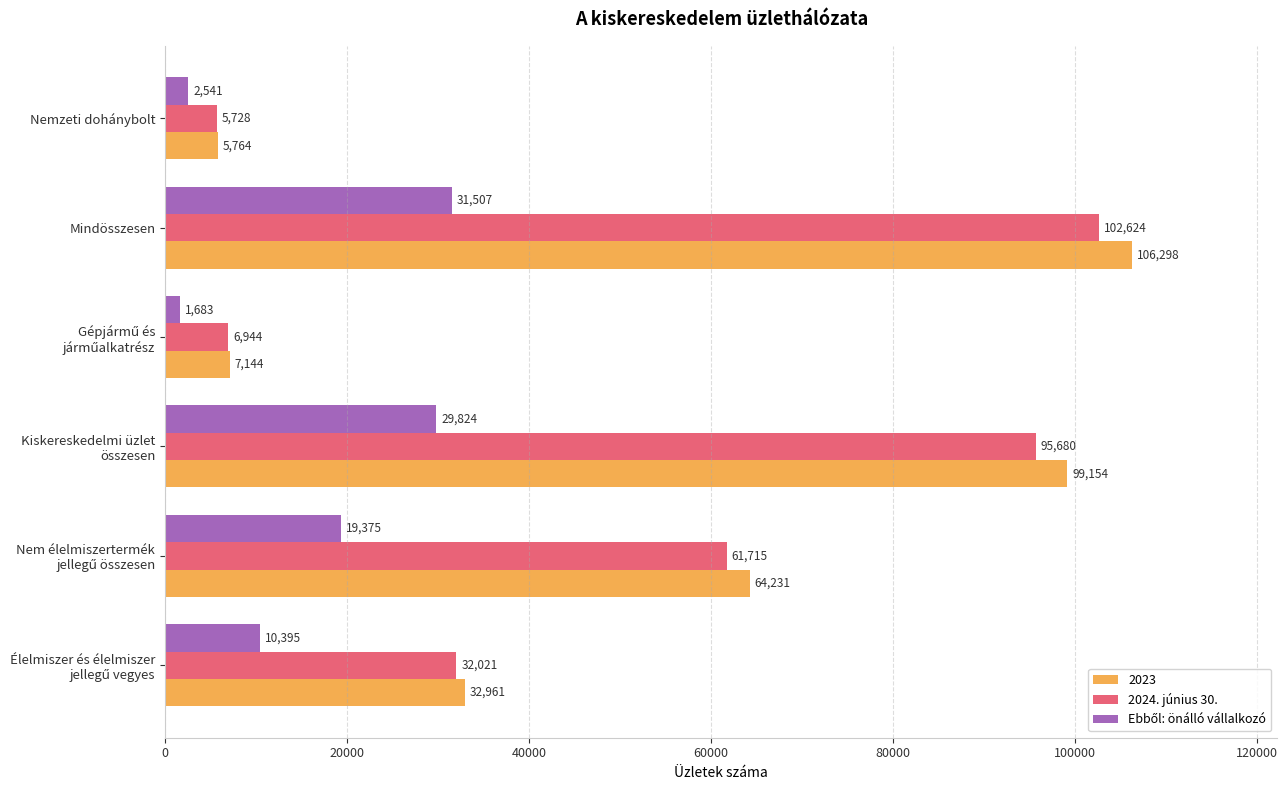

At which category is the sum across all series the highest?

Mindösszesen